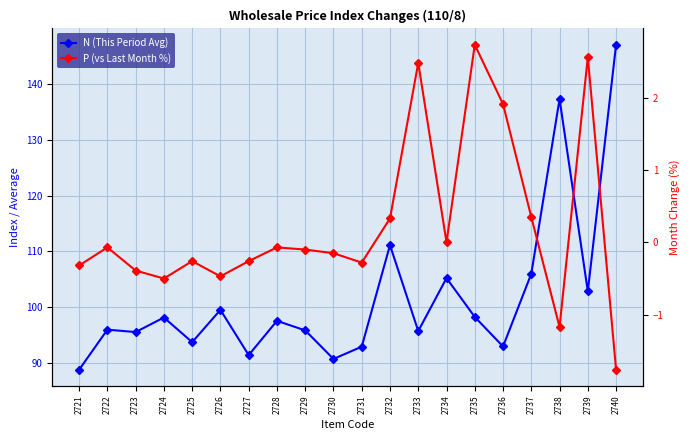

At which label is N (This Period Avg) closest to 117?

2732